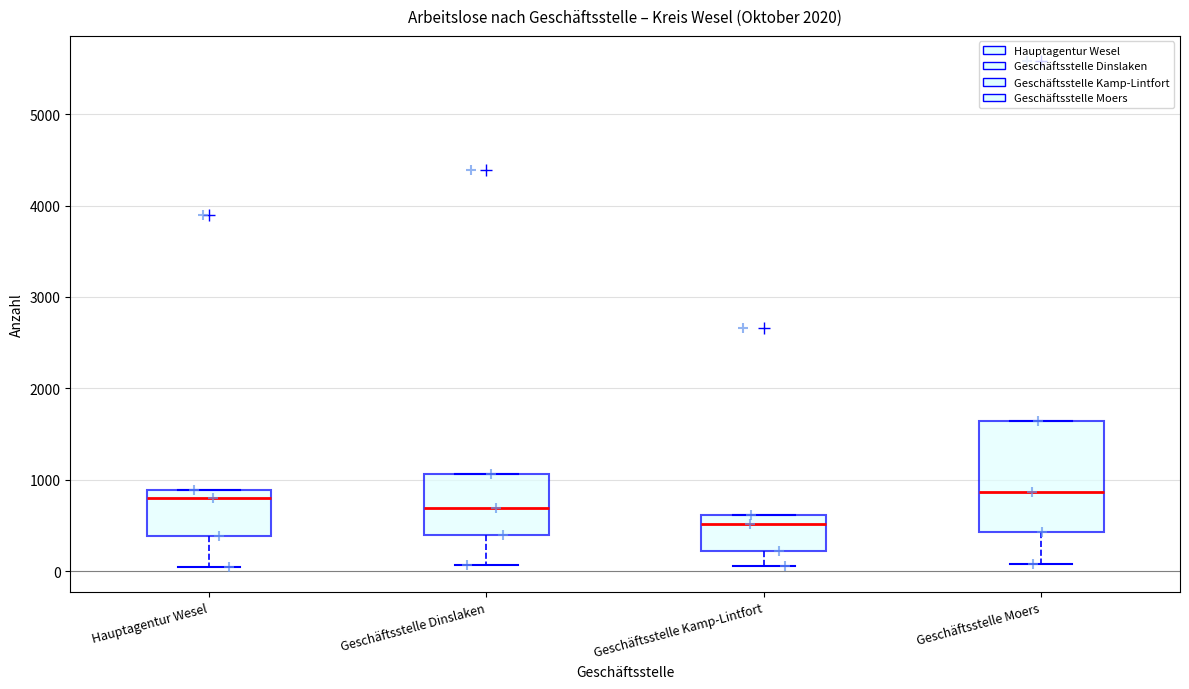

Reading left to right, read every box against the y-axis: the position of its median line, the range the box covers, and the ends of its whiskers. The values are not printed on the chart, so give them approximately, as read against the axis.

Hauptagentur Wesel: median 800, box 400 to 900, whiskers 0 to 900
Geschäftsstelle Dinslaken: median 700, box 400 to 1100, whiskers 100 to 1100
Geschäftsstelle Kamp-Lintfort: median 500, box 200 to 600, whiskers 100 to 600
Geschäftsstelle Moers: median 900, box 400 to 1600, whiskers 100 to 1600